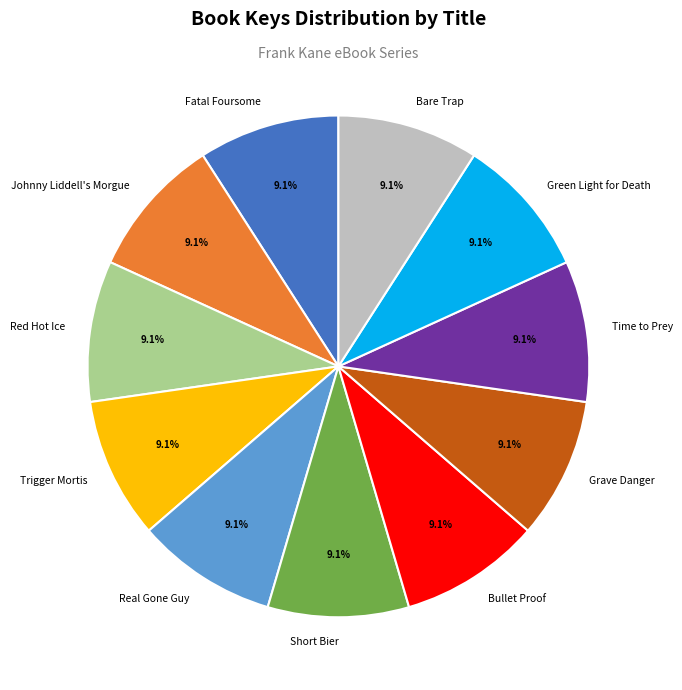

Approximately how many times larger is the value at Red Hot Ice compared to Trigger Mortis?

1.0